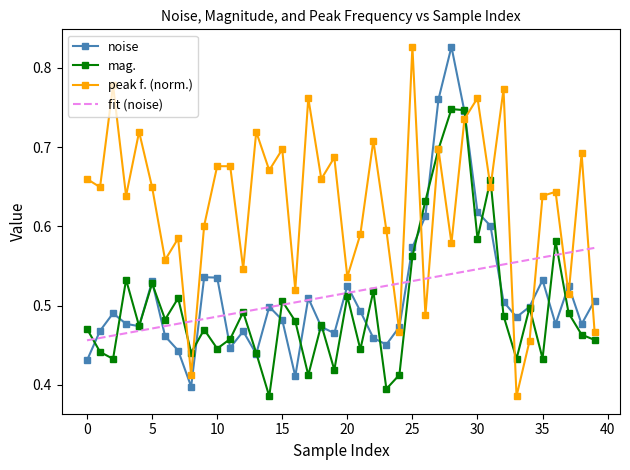

Which series has the largest total across all categories?

peak f. (norm.)